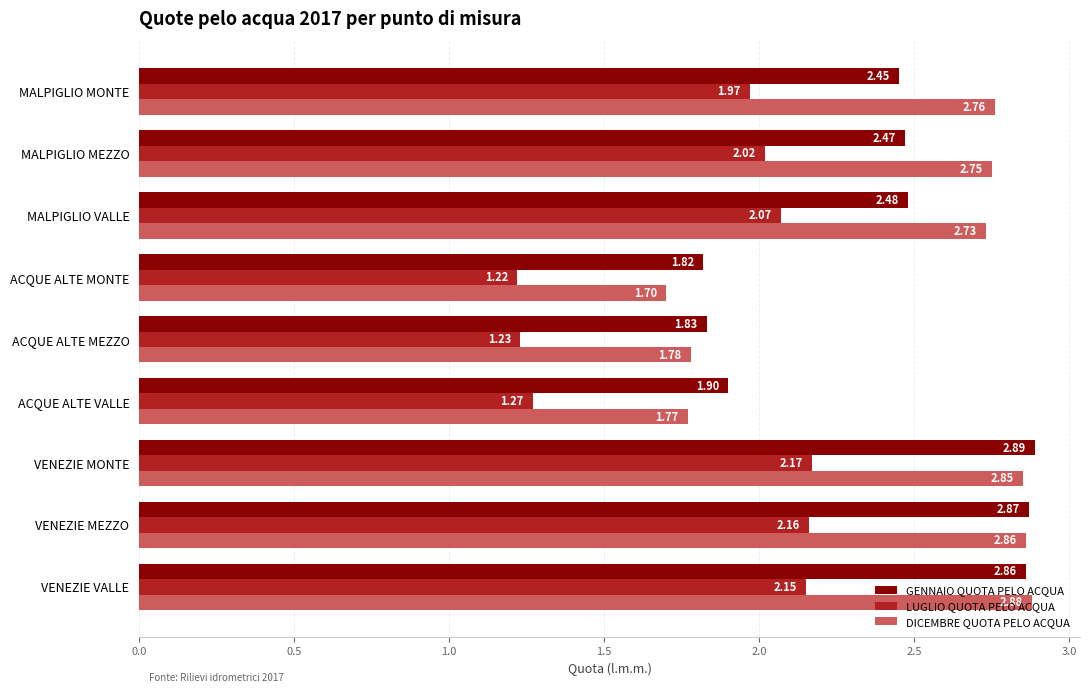

Which label corresponds to the smallest value in the chart?

ACQUE ALTE MONTE